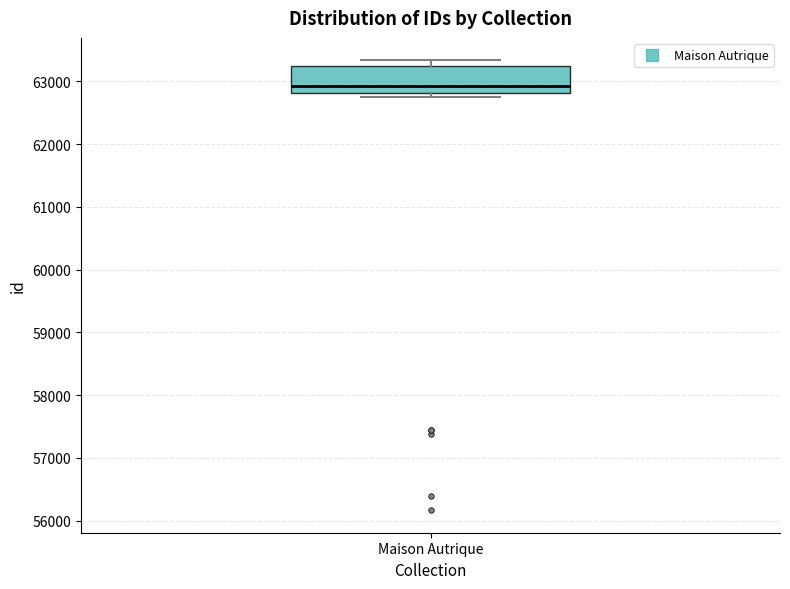

Read this box plot against the y-axis: the position of the median line, the range covered by the box, and the ends of both whiskers. The values are not printed on the chart, so give them approximately, as read against the axis.

median 62900, box 62800 to 63200, whiskers 62800 (just below the box's lower edge) to 63300